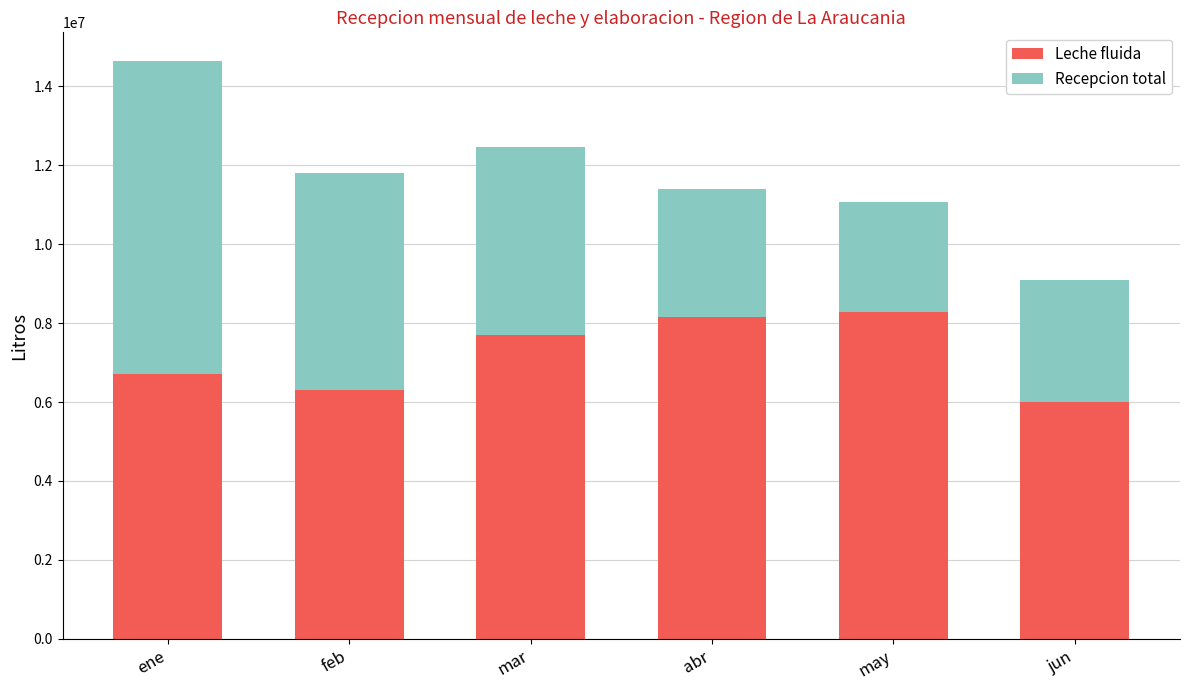

Is it true that Leche fluida equals 7697584 at mar?

True